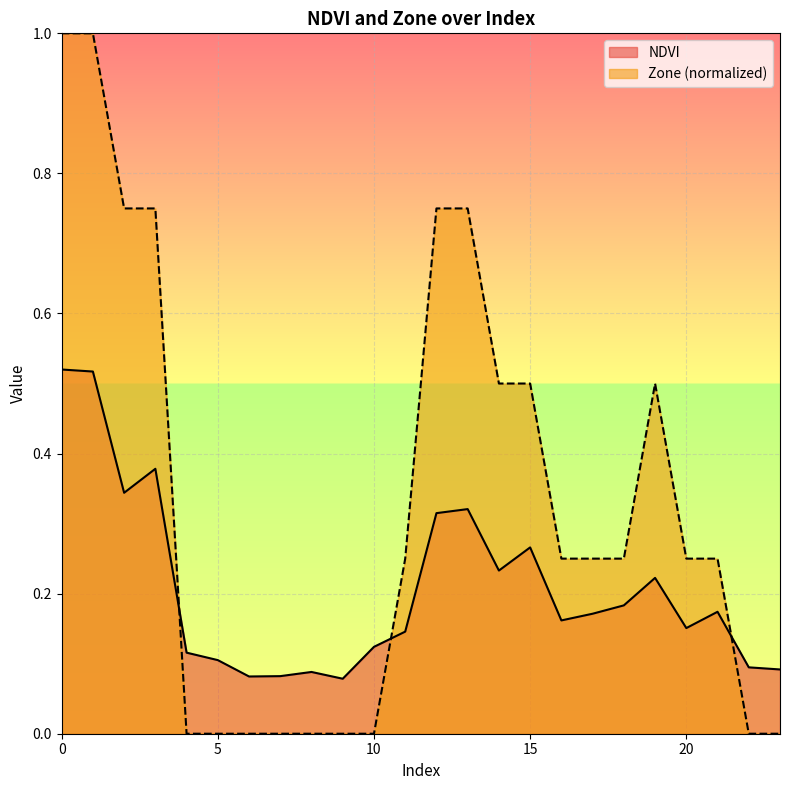

How many distinct data groups are displayed?

2